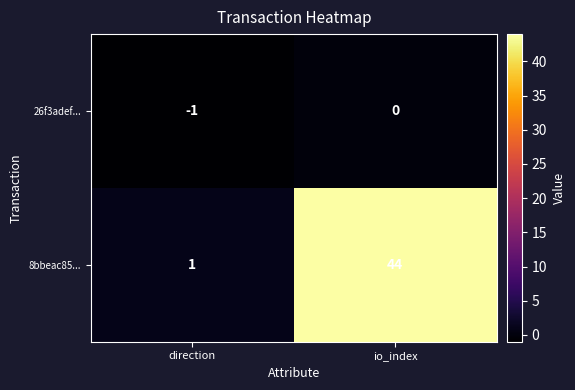

The 8bbeac85... series shows 44 at io_index. True or false?

True